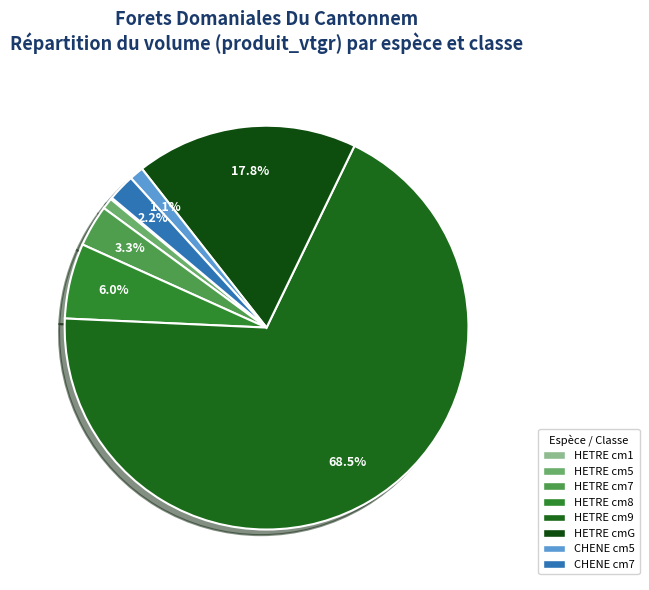

Is there any slice that represents more than half of the pie?

Yes